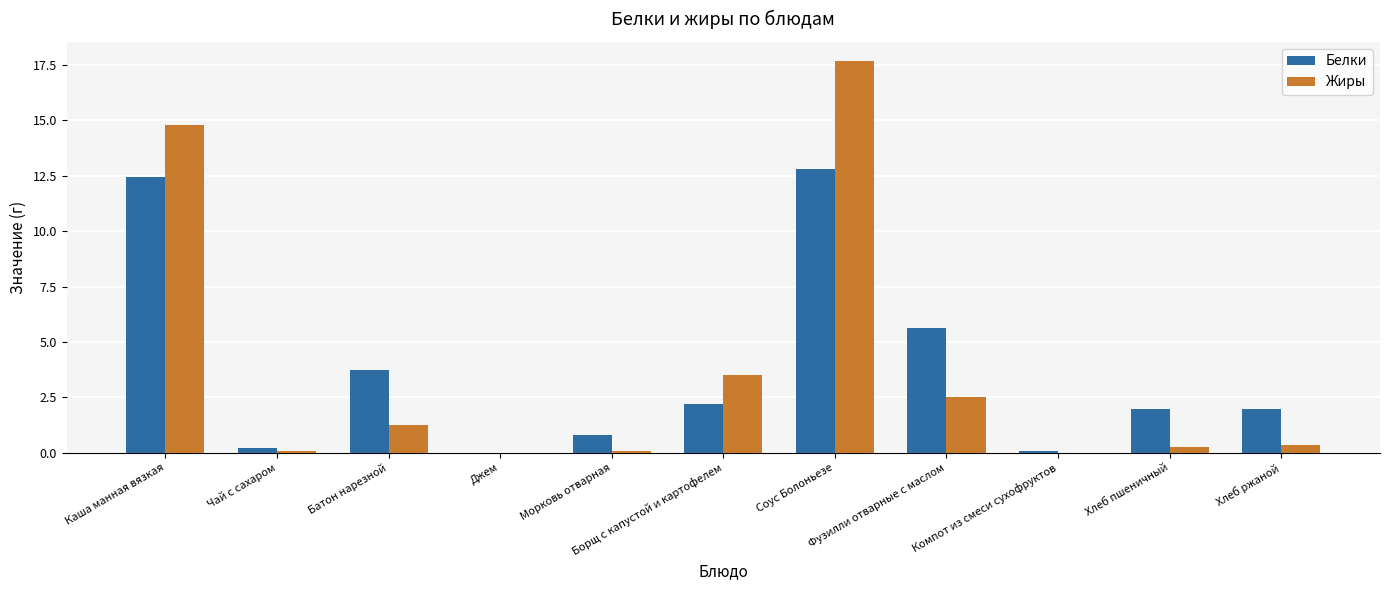

What is the sum of all Белки values?

41.9